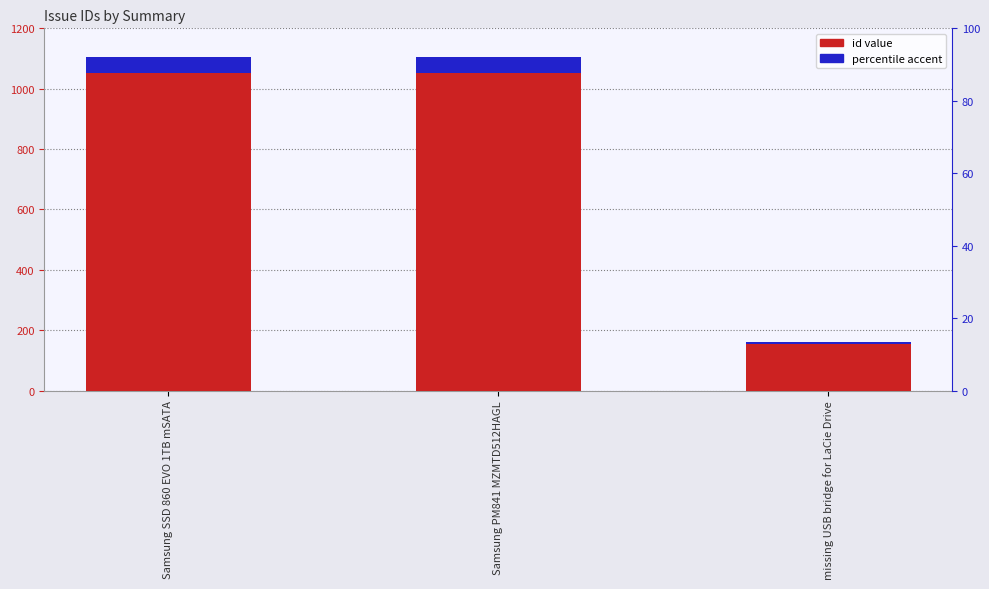

How many values in the accent (percentile) series exceed 52?

2